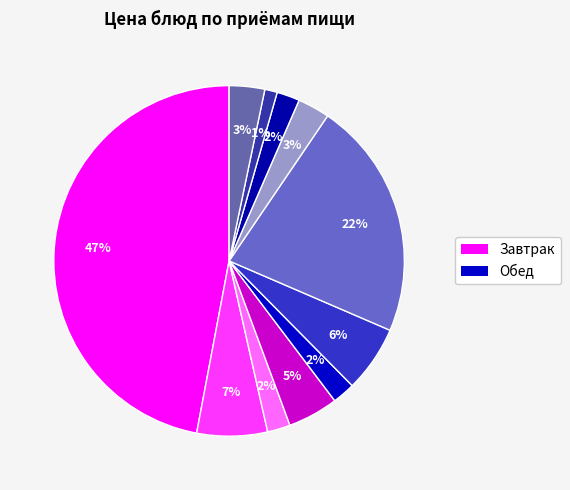

How many slices are in this pie chart?

11